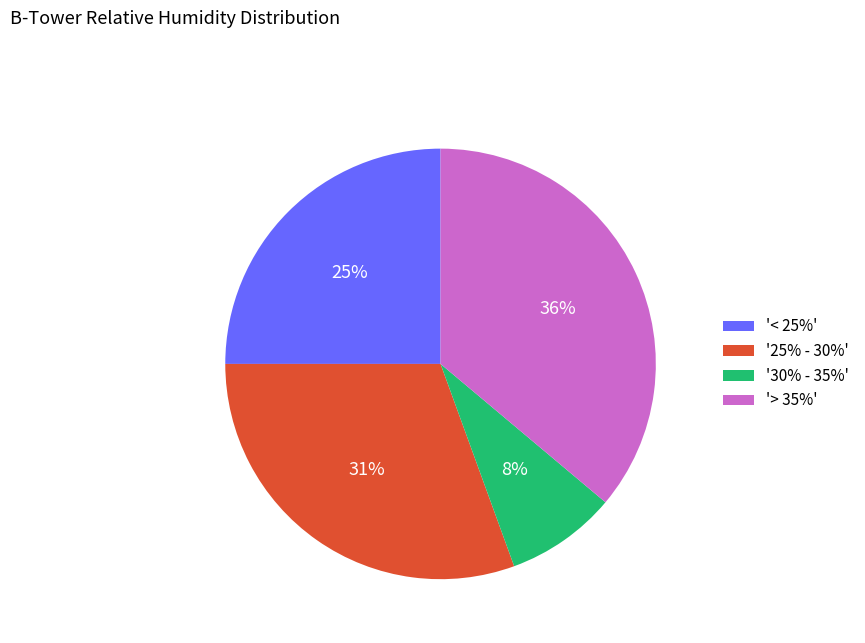

Do '30% - 35%' and '< 25%' together represent more than half of the pie?

No